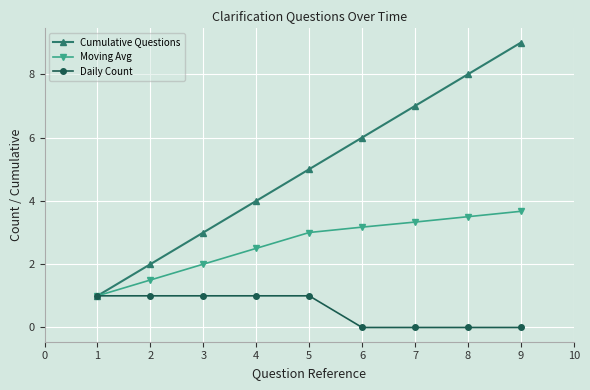

Which series has the largest total across all categories?

Cumulative Questions